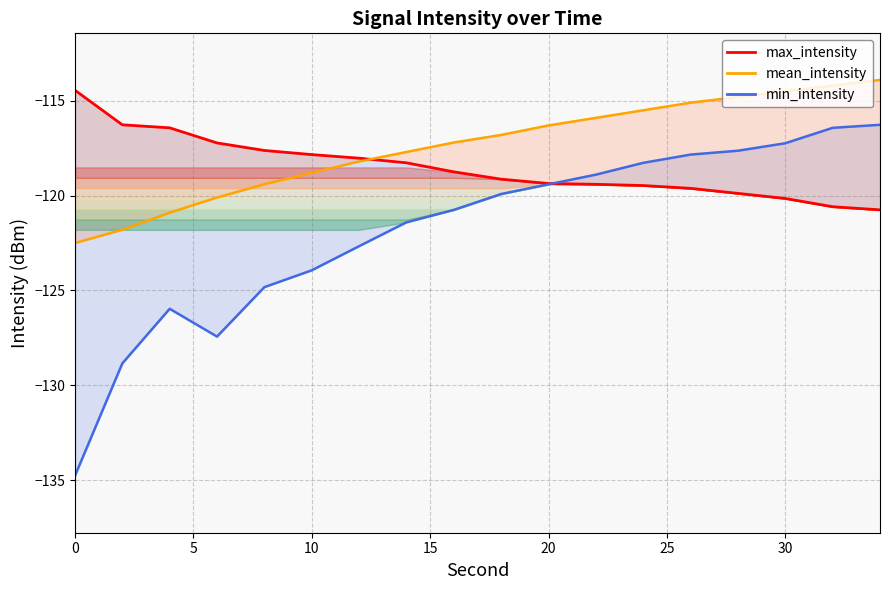

True or false: max_intensity has more than 0 interior local peaks.

False